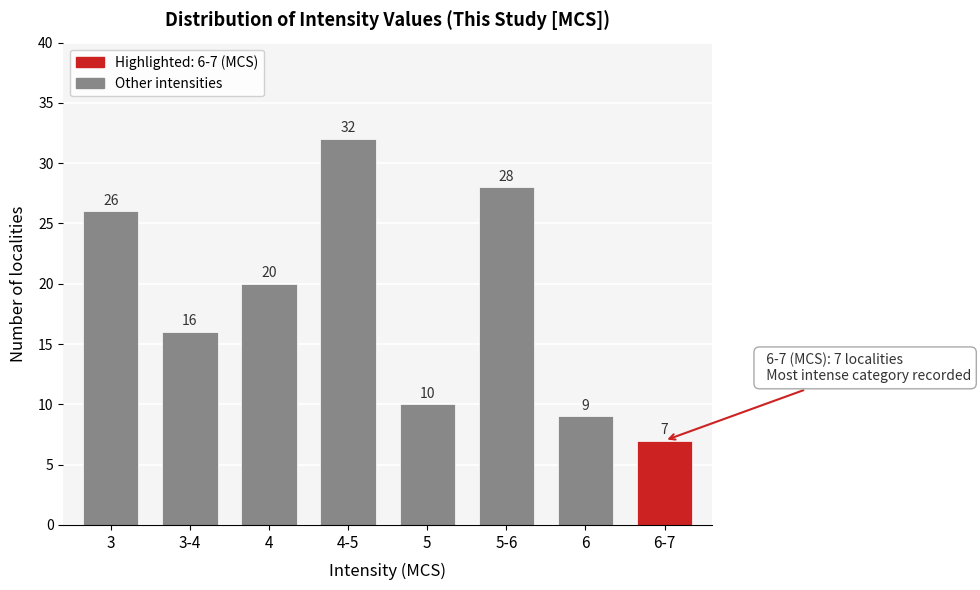

Reading right to left, extract all data points from this chart.

7	9	28	10	32	20	16	26